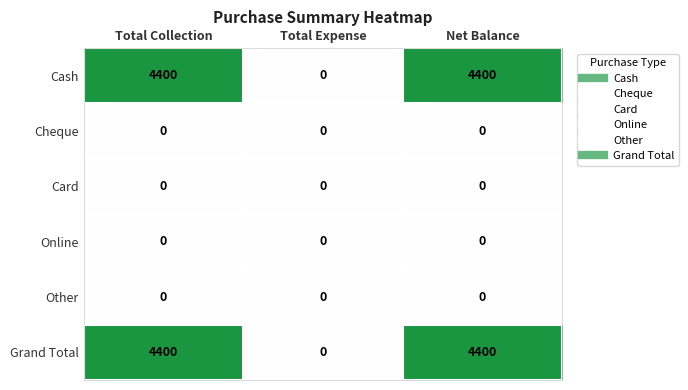

Is the value of Cash at Total Collection greater than the value of Online at Total Expense?

Yes